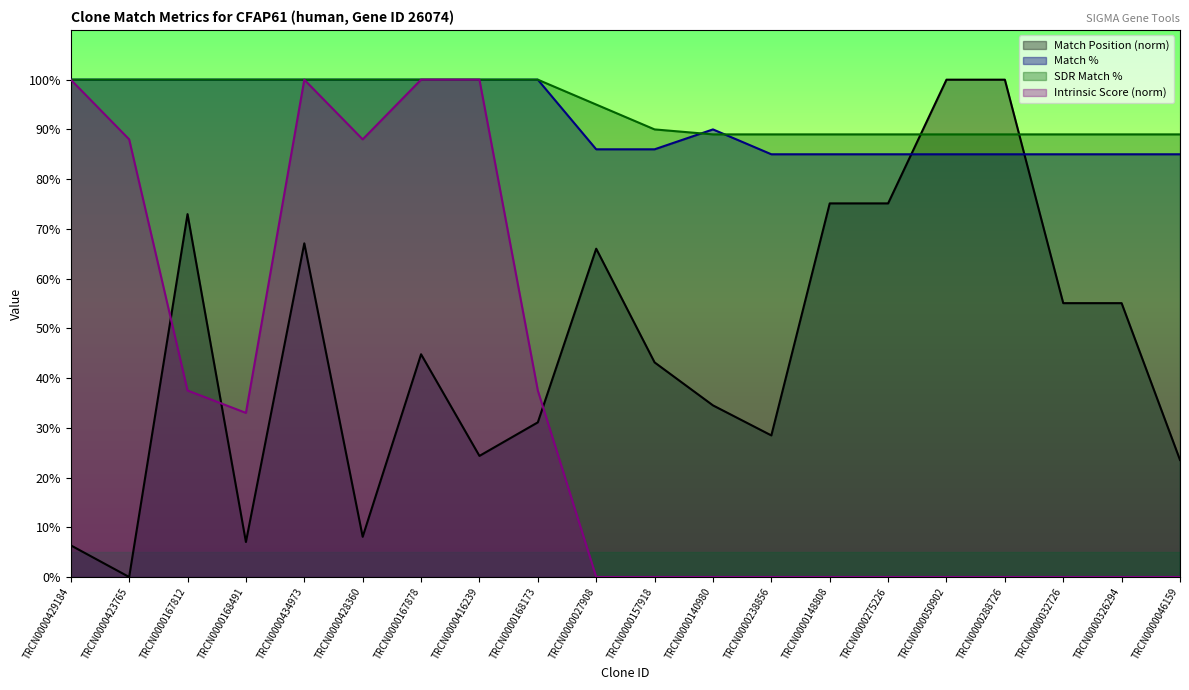

What is the lowest value of the Match % series?

85.0